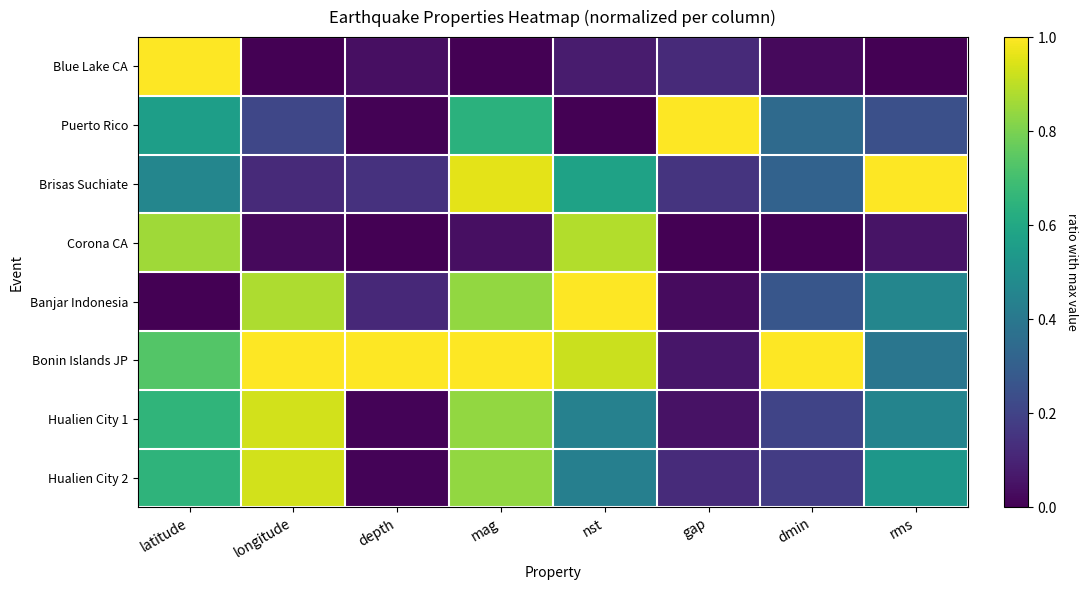

What is the maximum value shown in the chart?

1.0